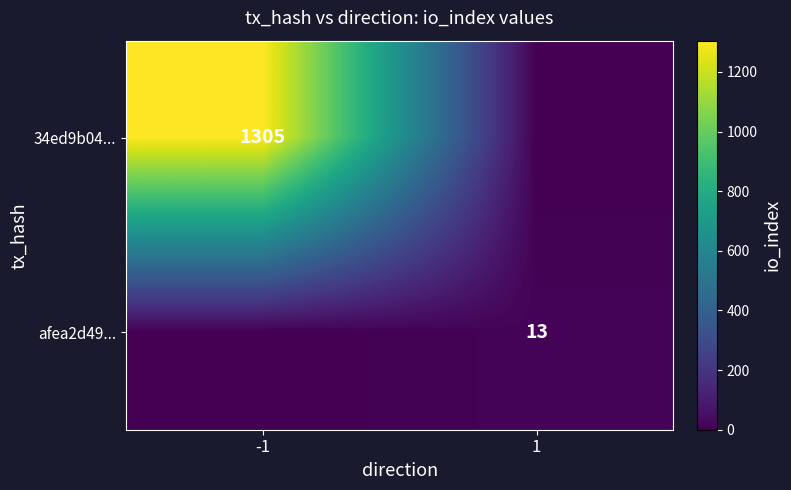

How many categories are shown in the chart?

2